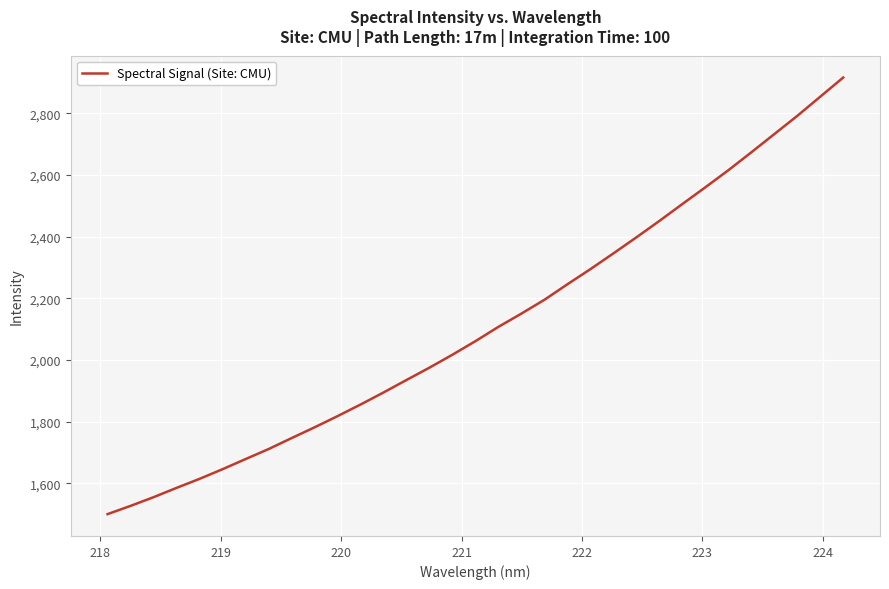

What is the difference between the maximum and minimum values?

1417.1